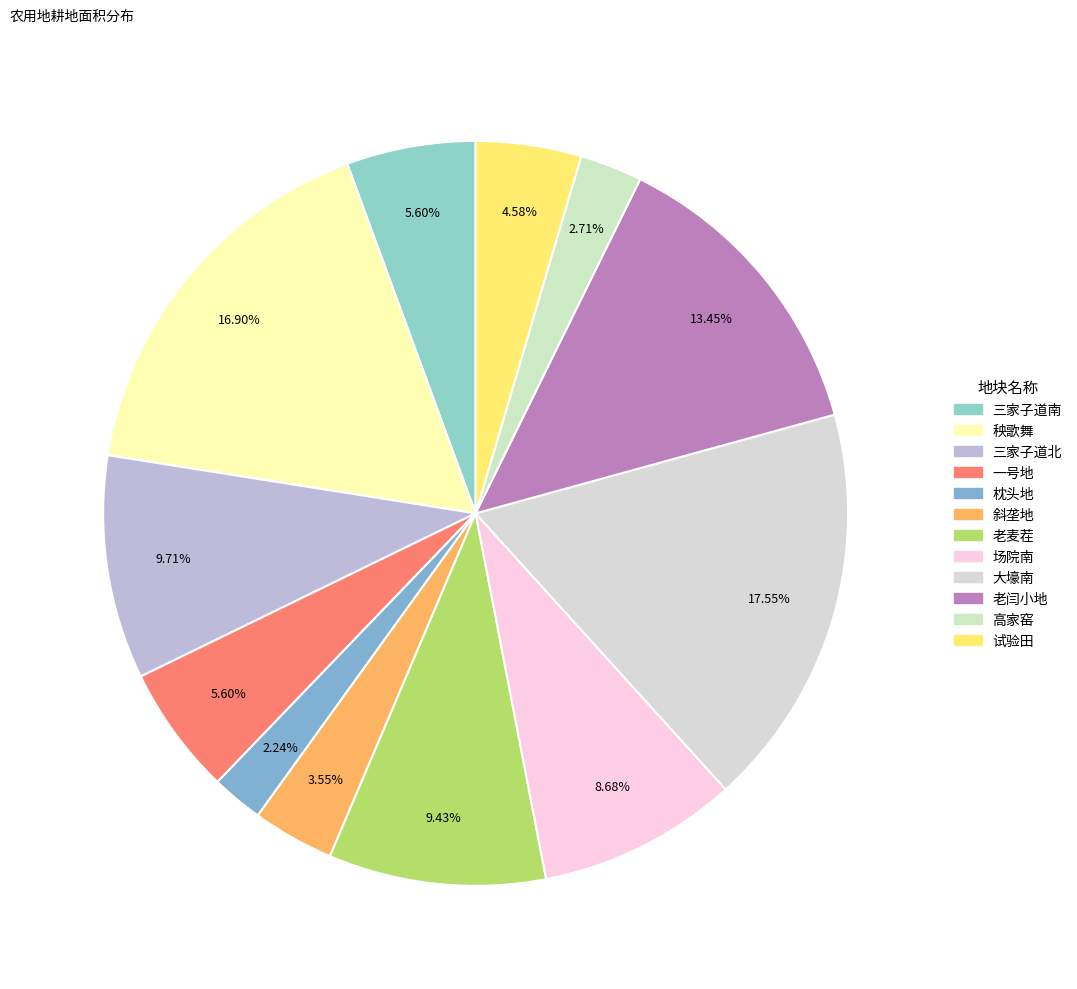

To the nearest percent, what percentage of the pie is 一号地?

6%